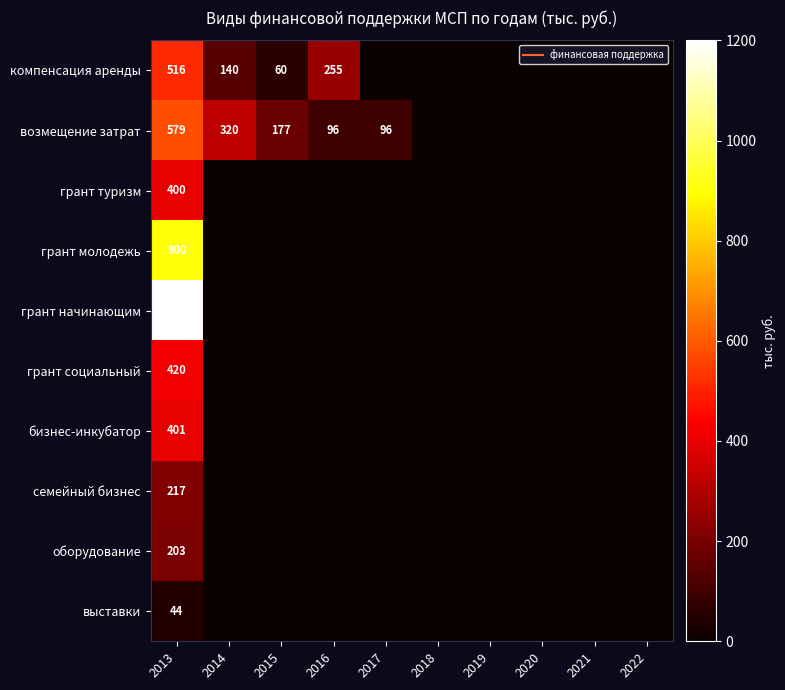

Which series has the largest total across all categories?

возмещение затрат